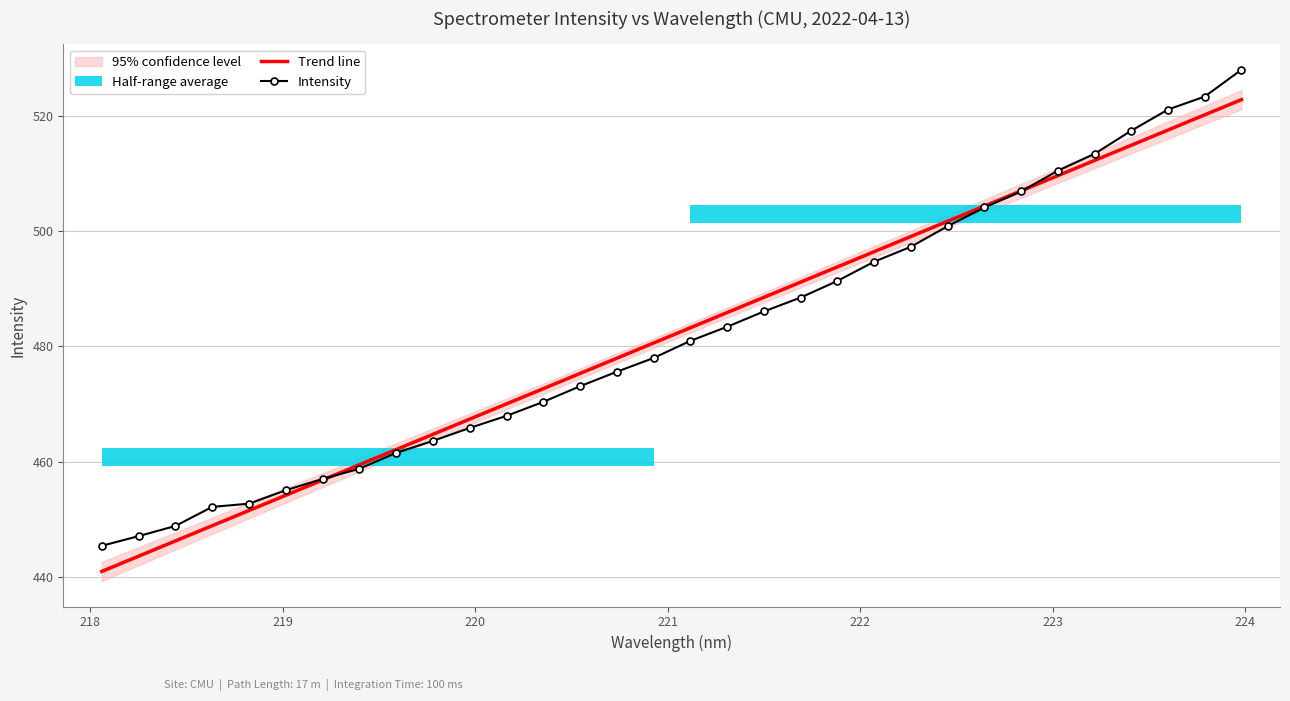

What is the highest value of the Trend line series?

522.9